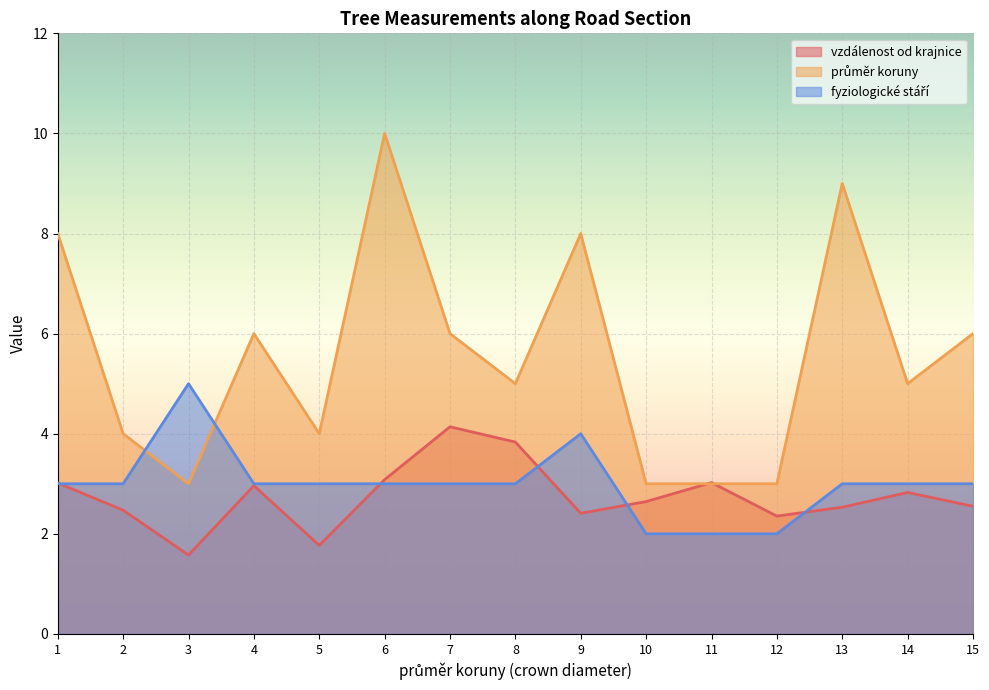

What are all the series names shown in the legend?

vzdálenost od krajnice, průměr koruny, fyziologické stáří